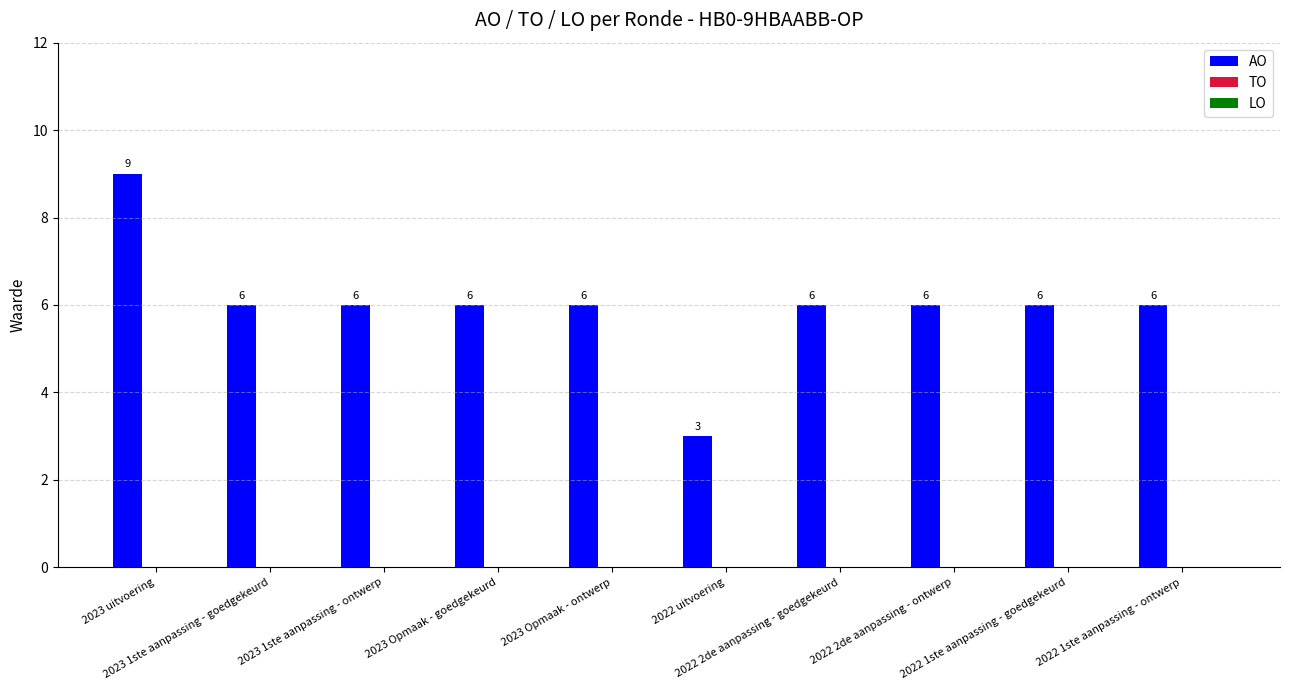

How many values are between 6 and 7?

8